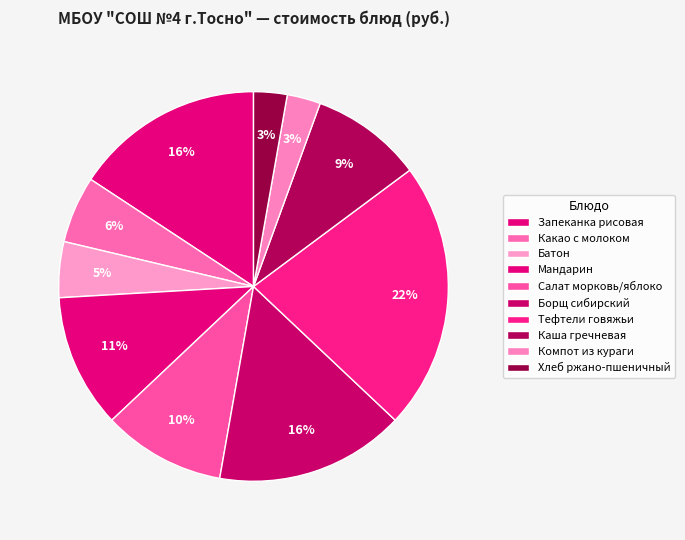

How many slices are in this pie chart?

10